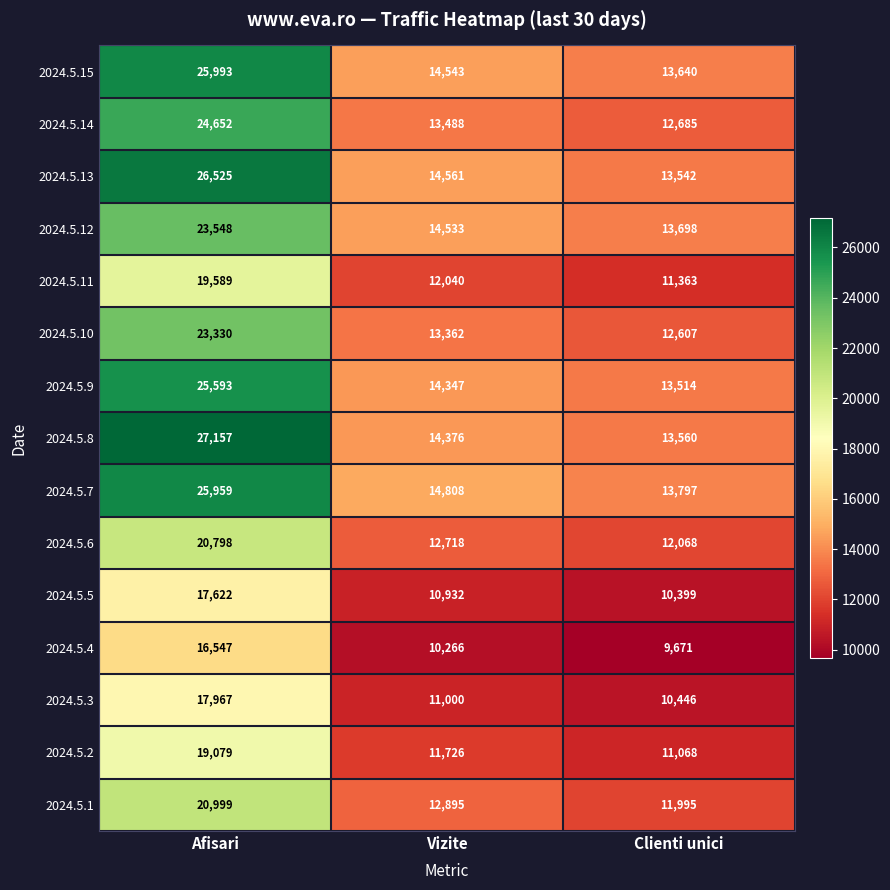

The 2024.5.8 series shows 22000 at Vizite. True or false?

False